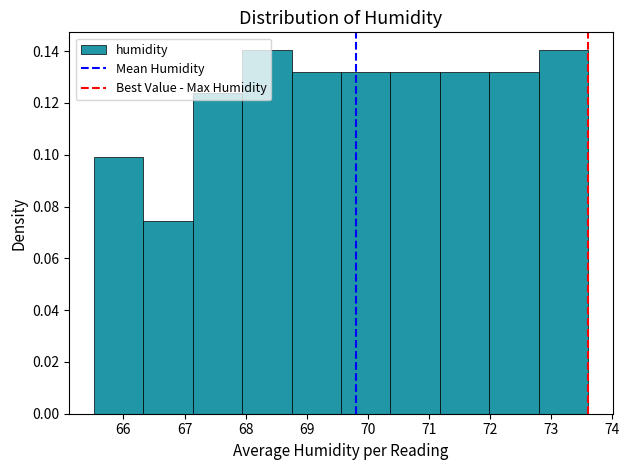

Reading left to right, transcribe this chart: for each bar, give the range it covers on the x-axis and its height. Neither the bar edges nor the heights are printed on the chart, so give them approximately, as read against the axes.

65.5 to 66.3: 0.100
66.3 to 67.1: 0.074
67.1 to 67.9: 0.124
67.9 to 68.8: 0.140
68.8 to 69.6: 0.132
69.6 to 70.4: 0.132
70.4 to 71.2: 0.132
71.2 to 72.0: 0.132
72.0 to 72.8: 0.132
72.8 to 73.6: 0.140